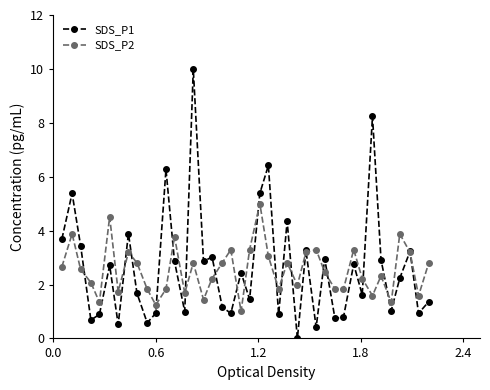

How many interior local peaks does the SDS_P2 series have?

12